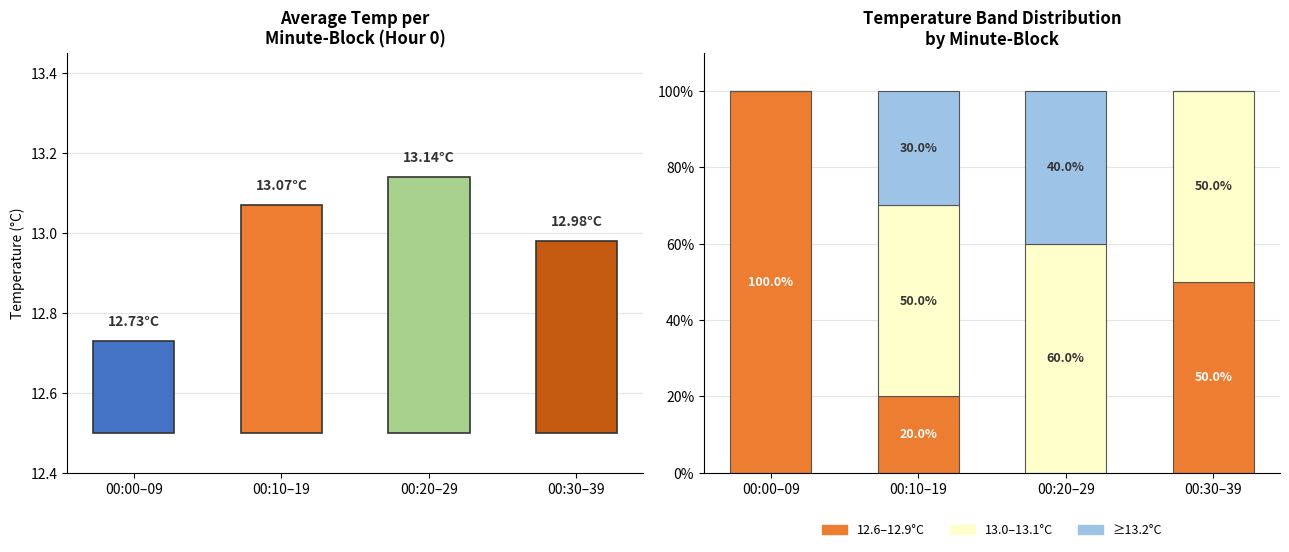

What is the difference between the maximum and second lowest values in the 12.6–12.9°C series?

80